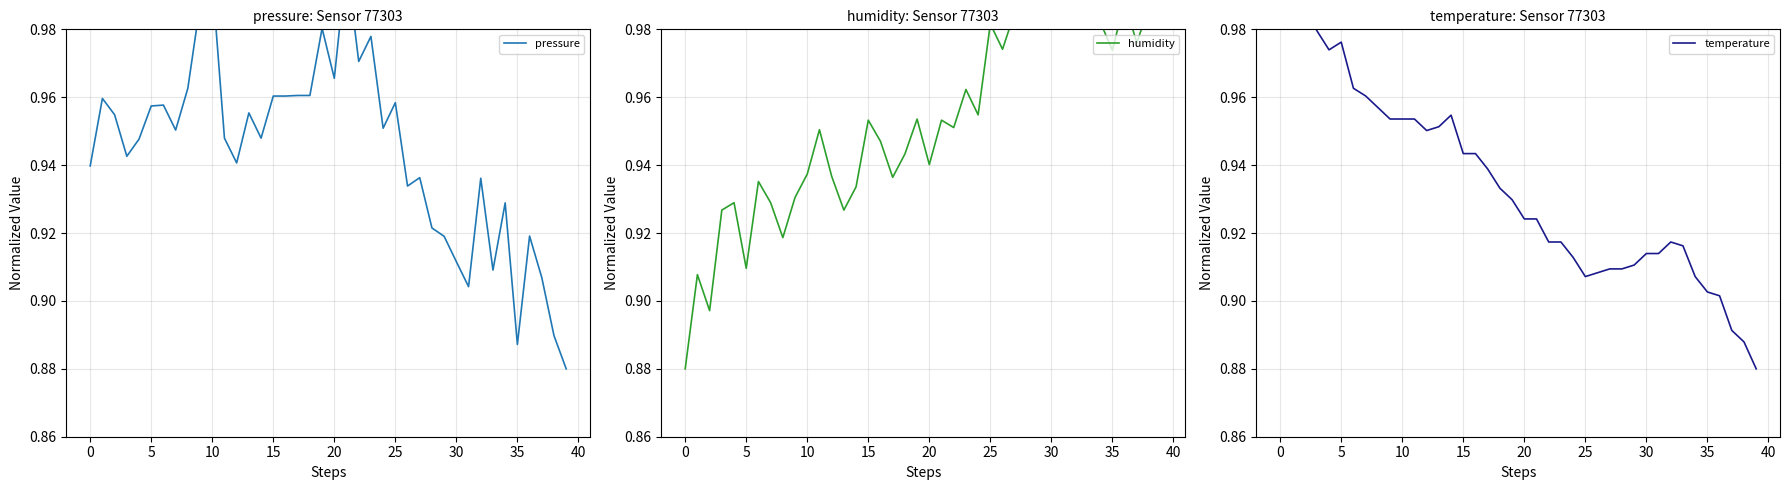

True or false: humidity has more than 1 points higher than both neighbors.

True